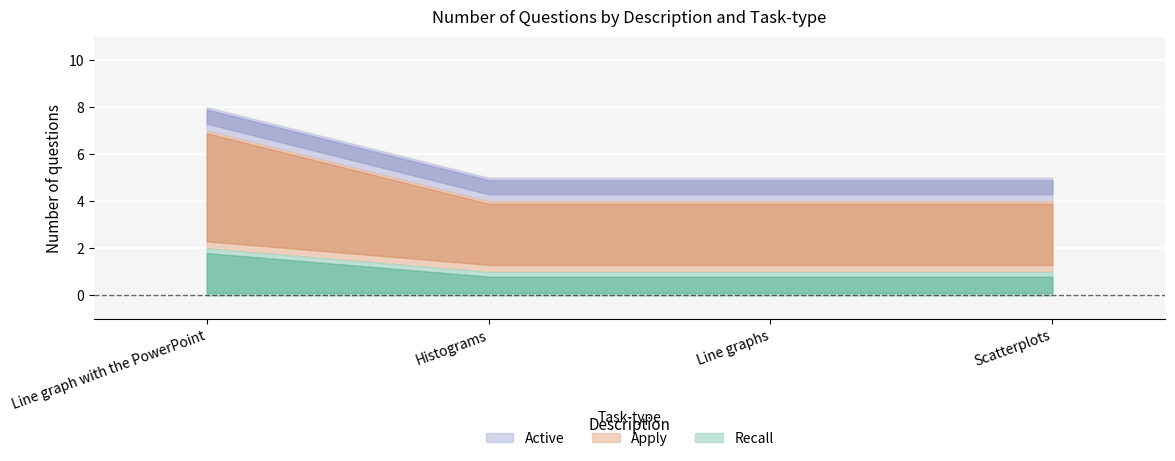

What is the approximate value of Recall at Scatterplots?

1